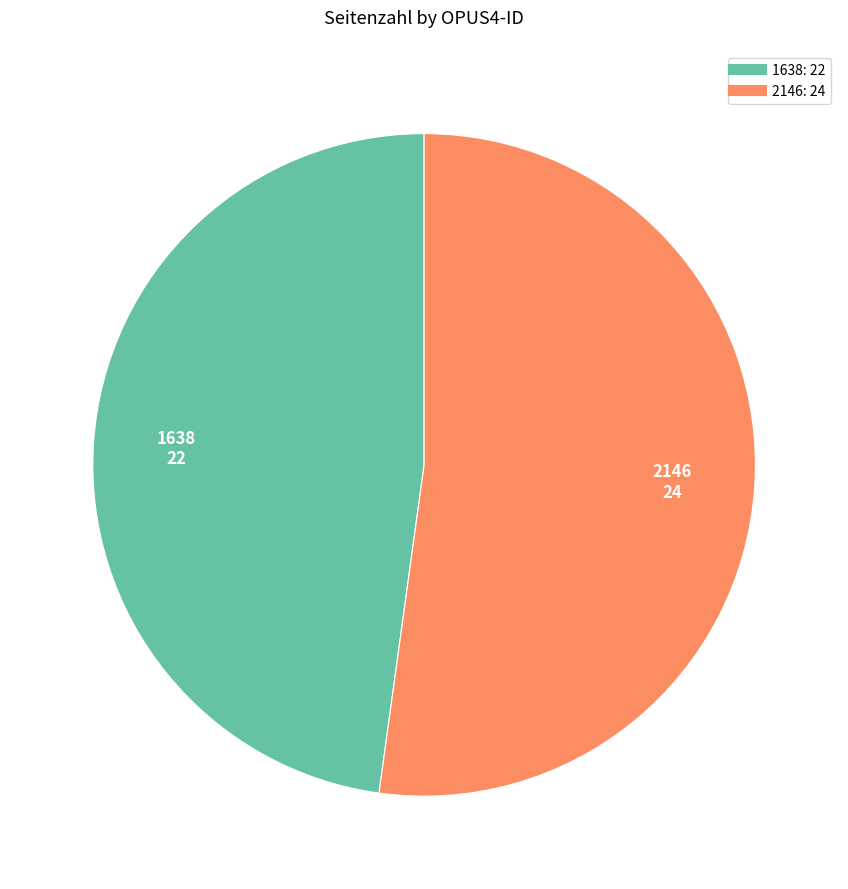

True or false: 1638 accounts for 38% of the total.

False